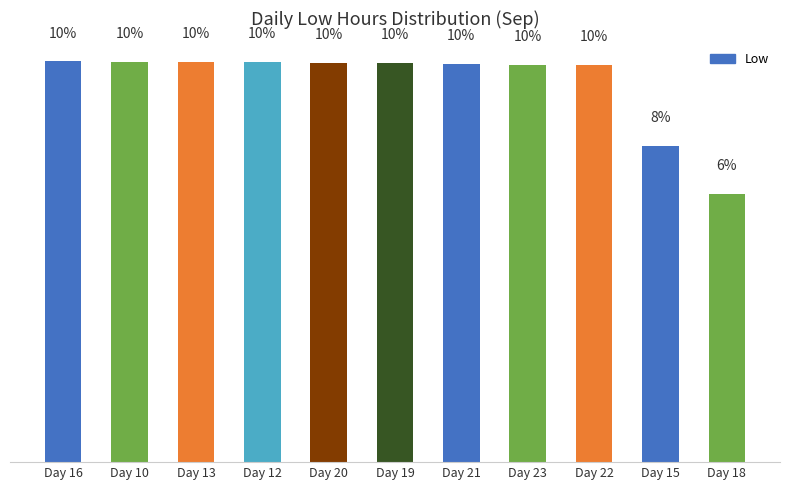

What is the label of the 11th bar from the right?

Day 16